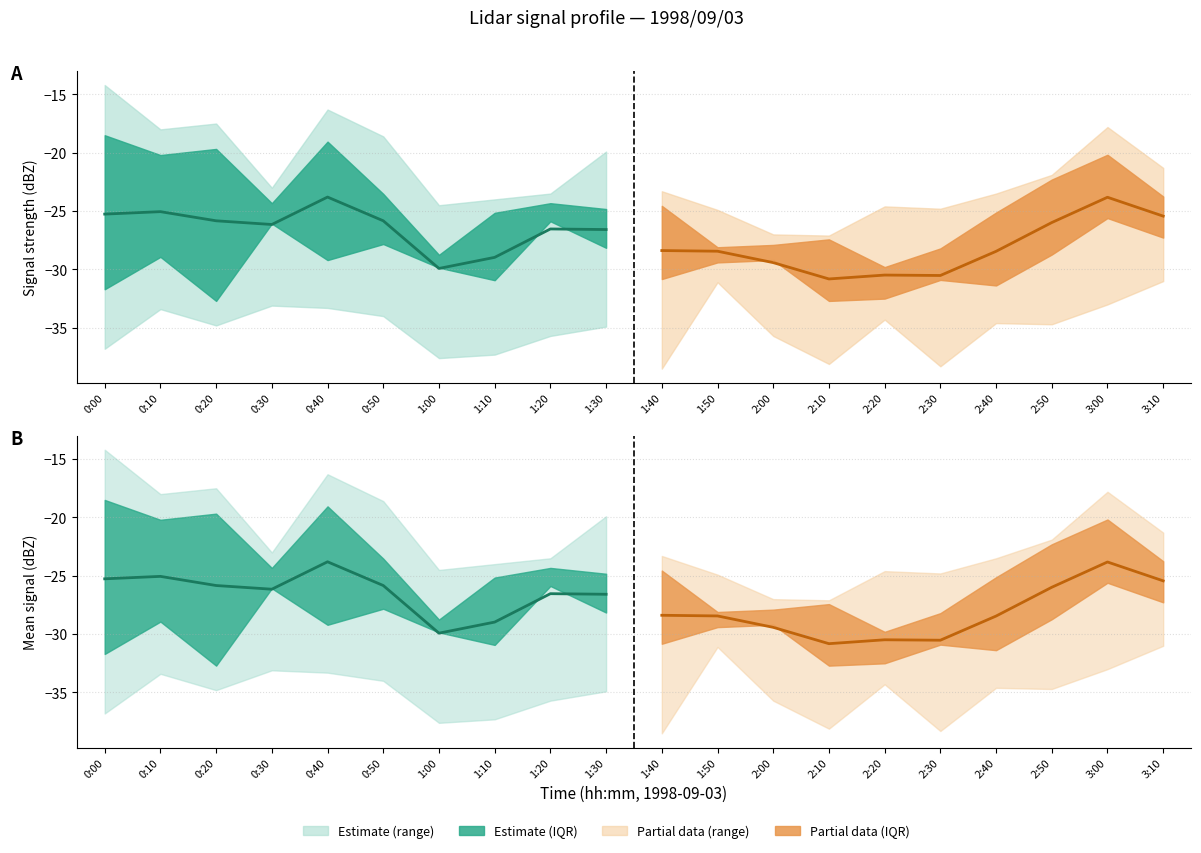

What is the label of the 5th point from the left?

0:40